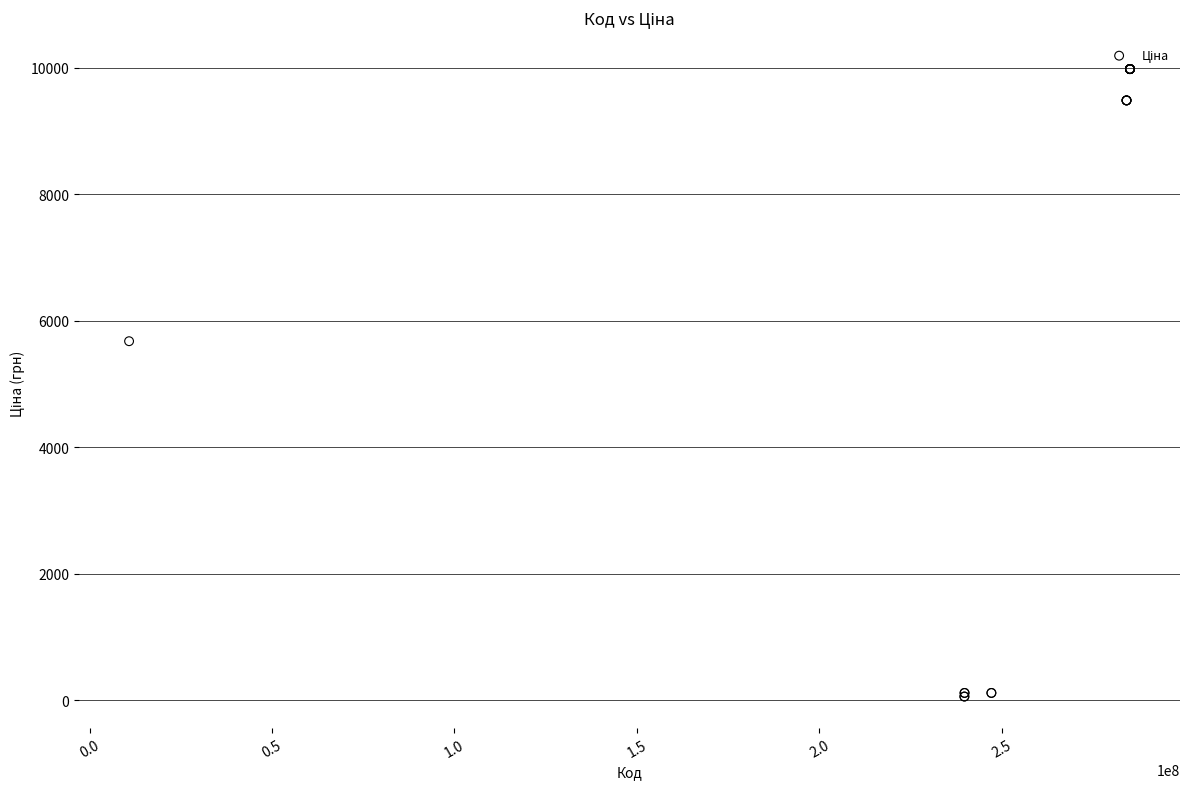

What Y value in the scatter plot is closest to 5016?

5673.8